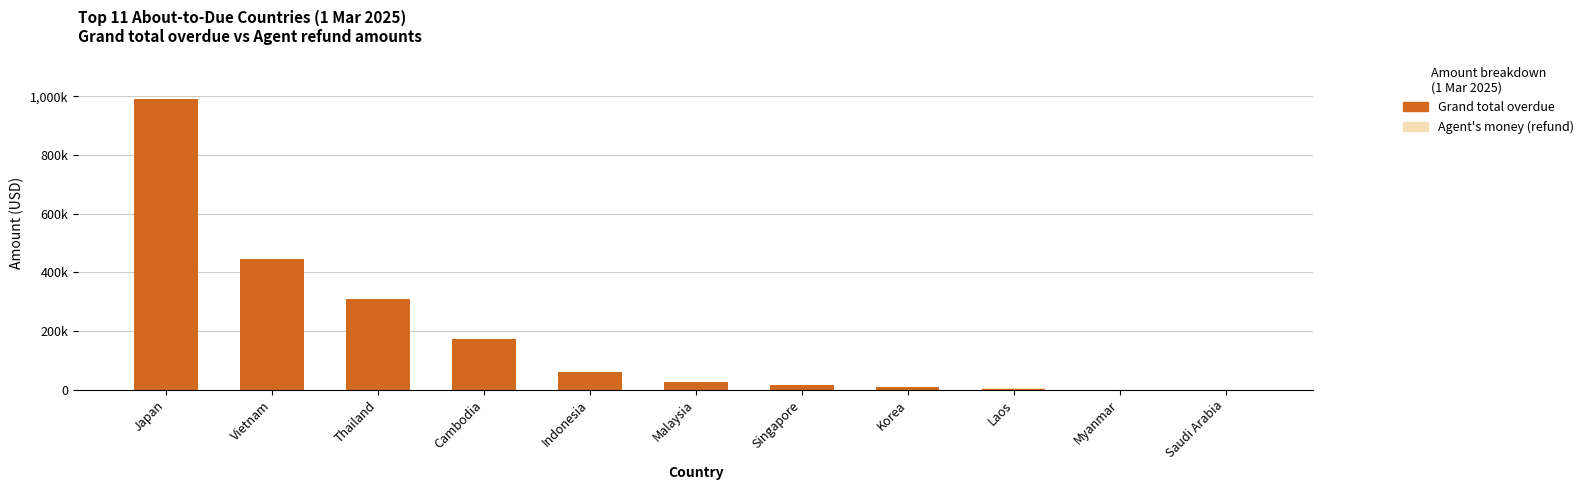

Rank the series by their average value, from highest to lowest.

Grand total overdue, Agent's money (refund)